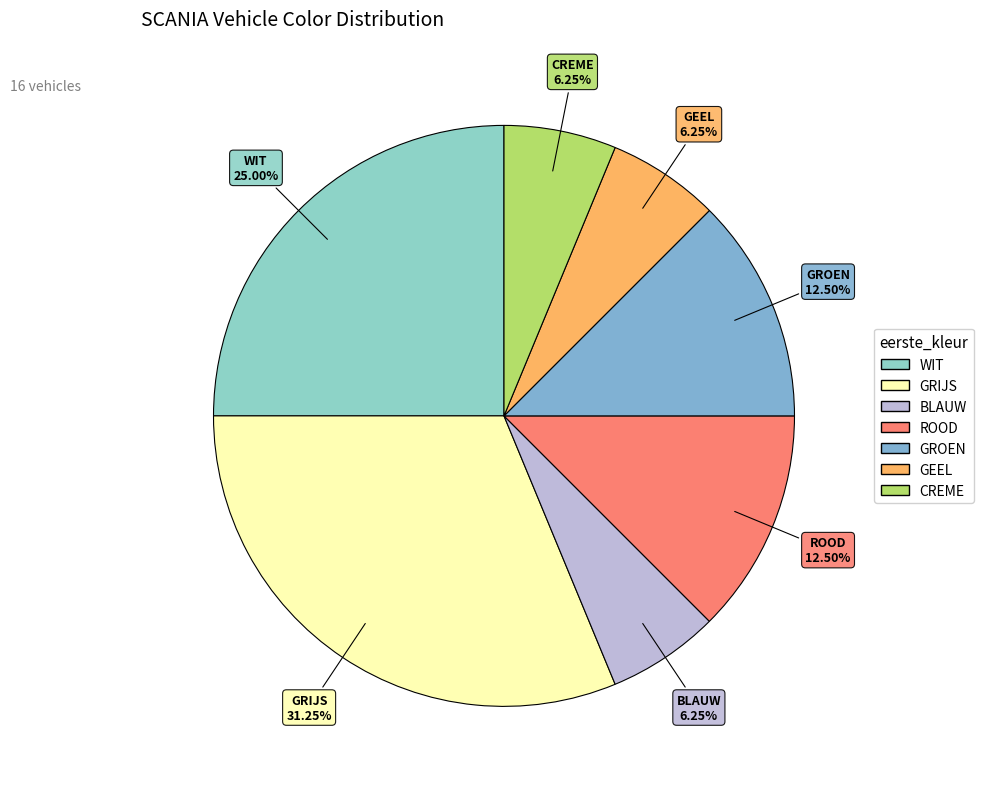

To the nearest percent, what percentage of the pie is GRIJS?

31%